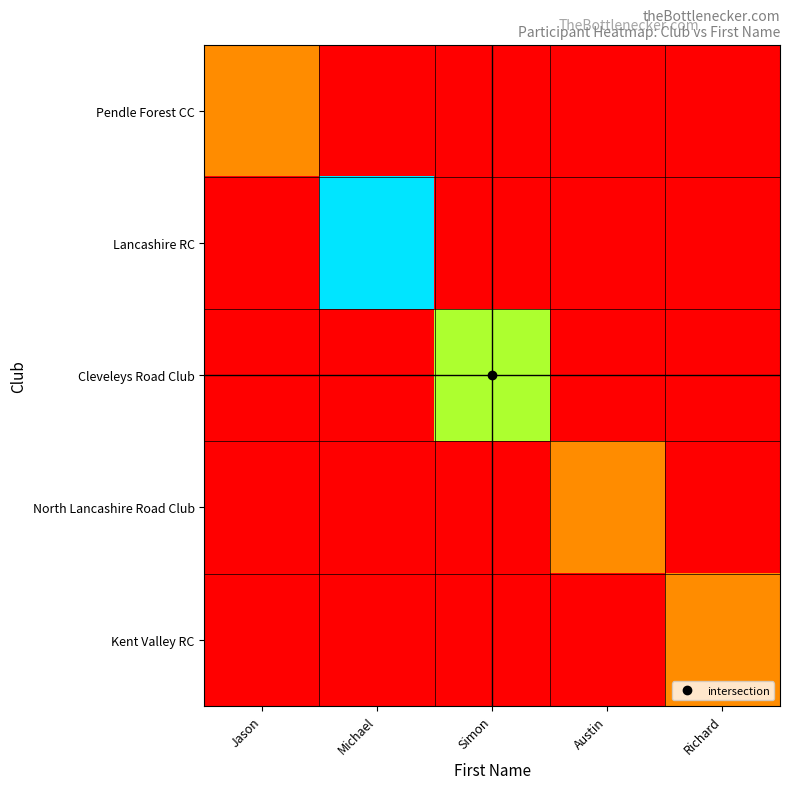

How many categories are shown in the chart?

5